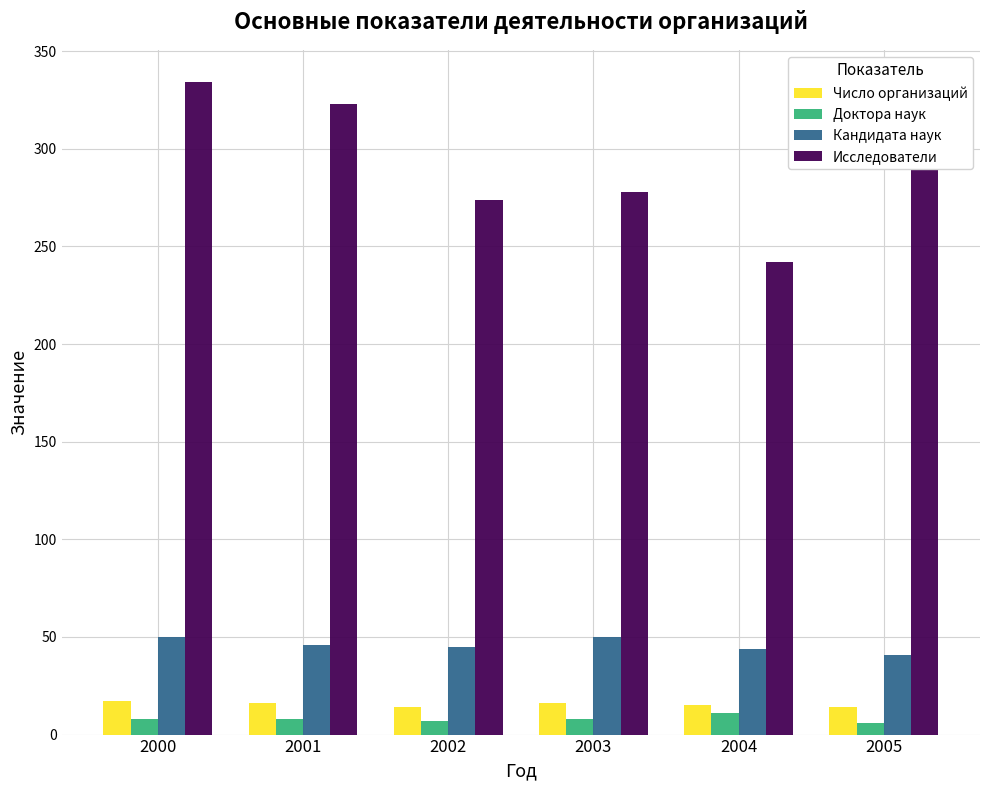

Does the chart contain any negative values?

No